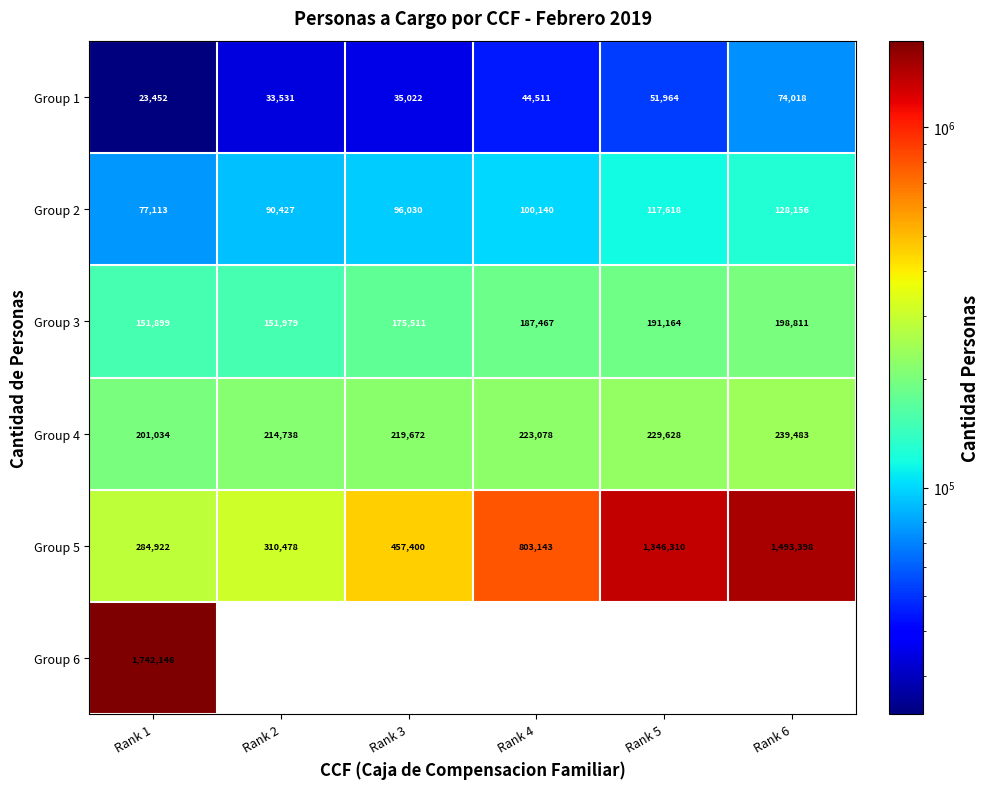

How many values in the Group 1 series are below 44511?

3